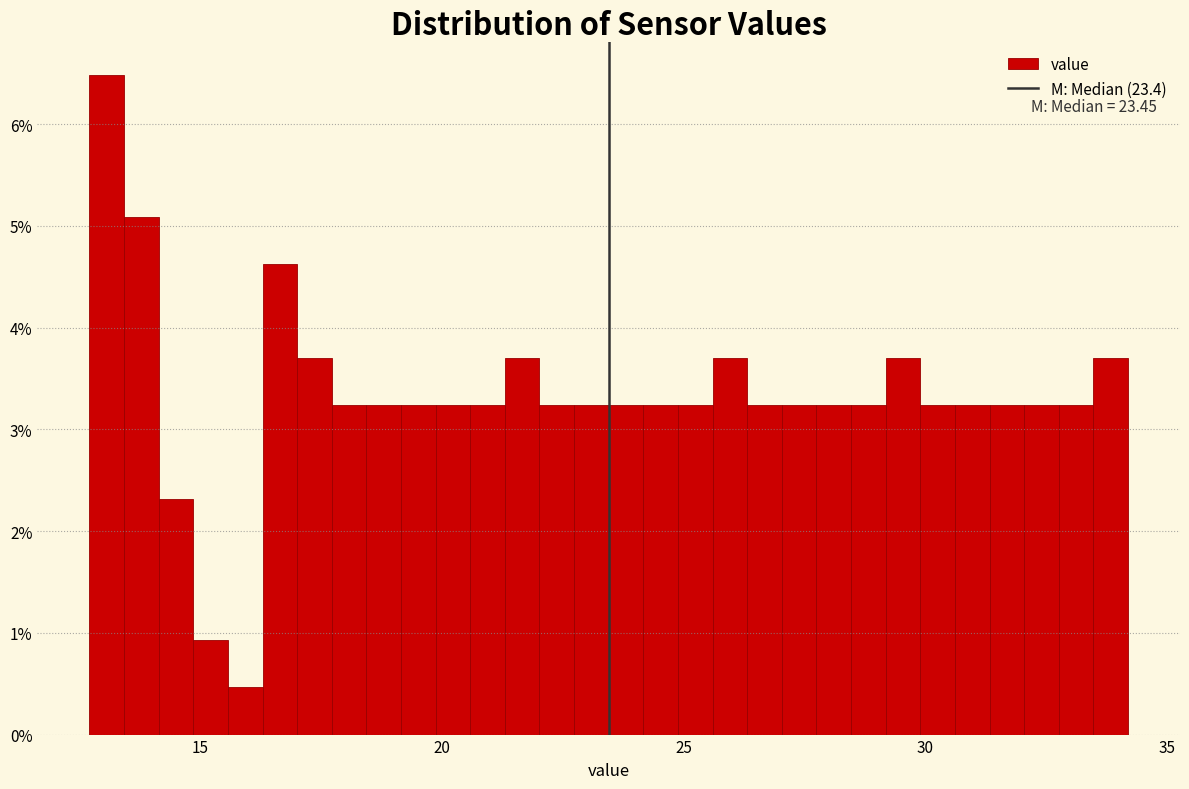

Around what value on the x-axis is the tallest bar? Give the approximate position of its centre, as read against the axis.

13.0